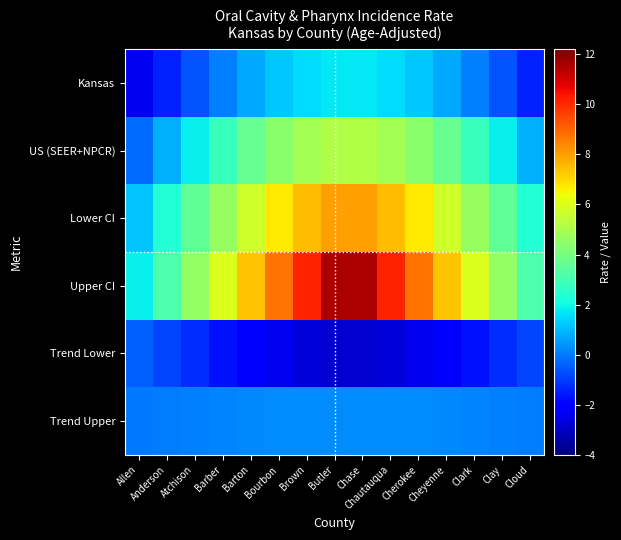

Reading left to right, what are all the values shown in this chart?

Kansas: Allen=-2.4	Anderson=-1.5	Atchison=-0.6	Barber=0.1	Barton=0.7	Bourbon=1.2	Brown=1.6	Butler=1.7	Chase=1.7	Chautauqua=1.6	Cherokee=1.2	Cheyenne=0.7	Clark=0.1	Clay=-0.6	Cloud=-1.5
US (SEER+NPCR): Allen=-0.3	Anderson=0.8	Atchison=1.9	Barber=2.8	Barton=3.7	Bourbon=4.4	Brown=4.9	Butler=5.1	Chase=5.1	Chautauqua=4.9	Cherokee=4.4	Cheyenne=3.7	Clark=2.8	Clay=1.9	Cloud=0.8
Lower CI: Allen=1.2	Anderson=2.4	Atchison=3.5	Barber=4.7	Barton=5.7	Bourbon=6.7	Brown=7.5	Butler=8.0	Chase=8.0	Chautauqua=7.5	Cherokee=6.7	Cheyenne=5.7	Clark=4.7	Clay=3.5	Cloud=2.4
Upper CI: Allen=1.8	Anderson=3.2	Atchison=4.6	Barber=6.0	Barton=7.4	Bourbon=8.7	Brown=10.1	Butler=11.5	Chase=11.5	Chautauqua=10.1	Cherokee=8.7	Cheyenne=7.4	Clark=6.0	Clay=4.6	Cloud=3.2
Trend Lower: Allen=-0.4	Anderson=-0.8	Atchison=-1.3	Barber=-1.7	Barton=-2.1	Bourbon=-2.4	Brown=-2.7	Butler=-2.8	Chase=-2.8	Chautauqua=-2.7	Cherokee=-2.4	Cheyenne=-2.1	Clark=-1.7	Clay=-1.3	Cloud=-0.8
Trend Upper: Allen=-0.0	Anderson=0.0	Atchison=0.1	Barber=0.2	Barton=0.2	Bourbon=0.3	Brown=0.3	Butler=0.3	Chase=0.3	Chautauqua=0.3	Cherokee=0.3	Cheyenne=0.2	Clark=0.2	Clay=0.1	Cloud=0.0